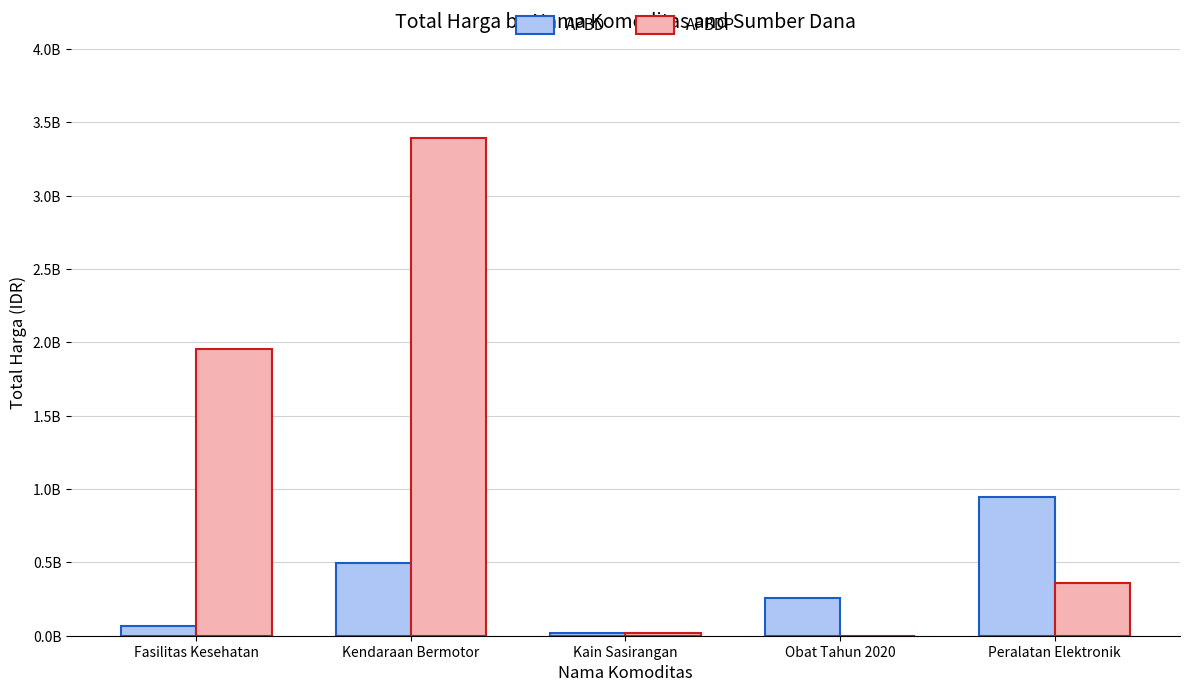

Are the bars grouped side by side (vs. stacked)?

Yes